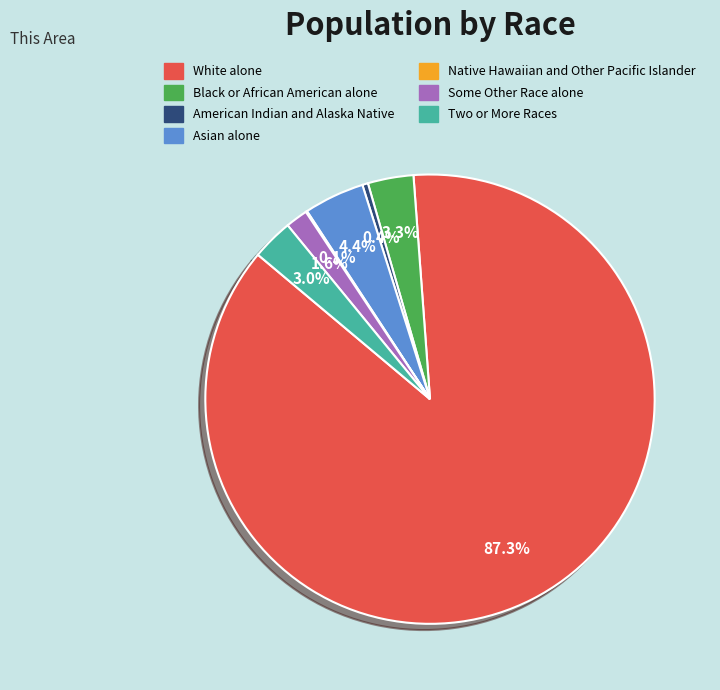

What percentage is NOT represented by Some Other Race alone?

98.4%